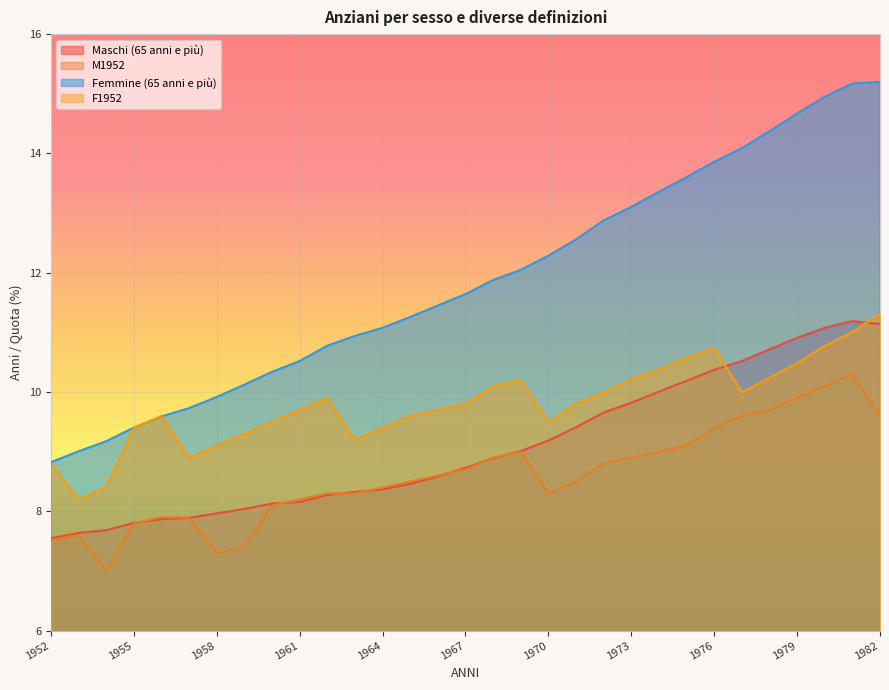

Reading left to right, list all the values displayed in this chart.

Maschi (65 anni e più): 1952=7.5	1953=7.6	1954=7.7	1955=7.8	1956=7.9	1957=7.9	1958=8.0	1959=8.0	1960=8.1	1961=8.2	1962=8.3	1963=8.3	1964=8.4	1965=8.5	1966=8.6	1967=8.7	1968=8.9	1969=9.0	1970=9.2	1971=9.4	1972=9.7	1973=9.8	1974=10.0	1975=10.2	1976=10.4	1977=10.5	1978=10.7	1979=10.9	1980=11.1	1981=11.2	1982=11.1
M1952: 1952=7.5	1953=7.6	1954=7.0	1955=7.8	1956=7.9	1957=7.9	1958=7.3	1959=7.4	1960=8.1	1961=8.2	1962=8.3	1963=8.3	1964=8.4	1965=8.5	1966=8.6	1967=8.7	1968=8.9	1969=9.0	1970=8.3	1971=8.5	1972=8.8	1973=8.9	1974=9.0	1975=9.1	1976=9.4	1977=9.6	1978=9.7	1979=9.9	1980=10.1	1981=10.3	1982=9.6
Femmine (65 anni e più): 1952=8.8	1953=9.0	1954=9.2	1955=9.4	1956=9.6	1957=9.7	1958=9.9	1959=10.1	1960=10.3	1961=10.5	1962=10.8	1963=10.9	1964=11.1	1965=11.3	1966=11.5	1967=11.6	1968=11.9	1969=12.0	1970=12.3	1971=12.6	1972=12.9	1973=13.1	1974=13.4	1975=13.6	1976=13.9	1977=14.1	1978=14.4	1979=14.7	1980=14.9	1981=15.2	1982=15.2
F1952: 1952=8.8	1953=8.2	1954=8.4	1955=9.4	1956=9.6	1957=8.9	1958=9.1	1959=9.3	1960=9.5	1961=9.7	1962=9.9	1963=9.2	1964=9.4	1965=9.6	1966=9.7	1967=9.8	1968=10.1	1969=10.2	1970=9.5	1971=9.8	1972=10.0	1973=10.2	1974=10.4	1975=10.6	1976=10.7	1977=10.0	1978=10.2	1979=10.5	1980=10.8	1981=11.0	1982=11.3